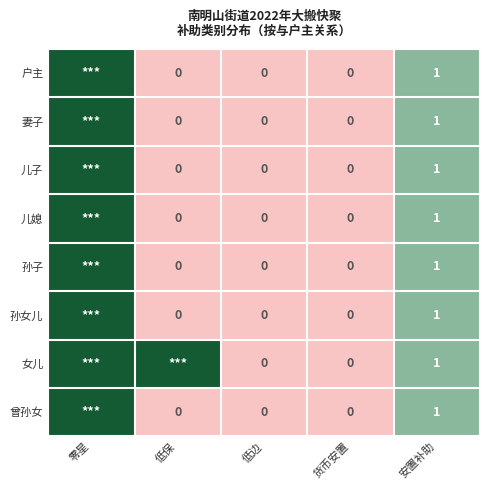

The 孙子 series shows 1 at 安置补助. True or false?

True